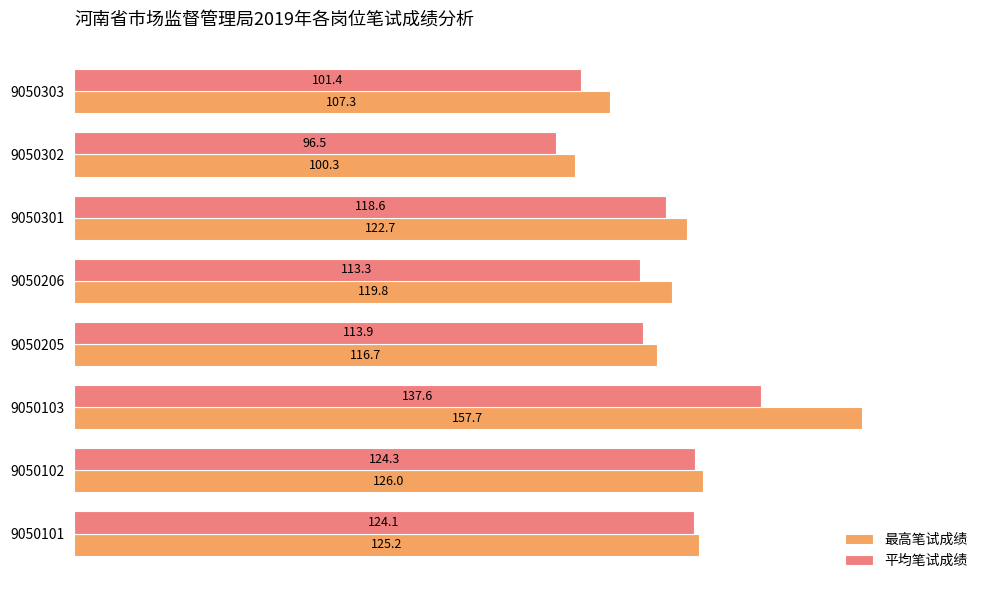

Which series changed the most between 9050102 and 9050303?

平均笔试成绩